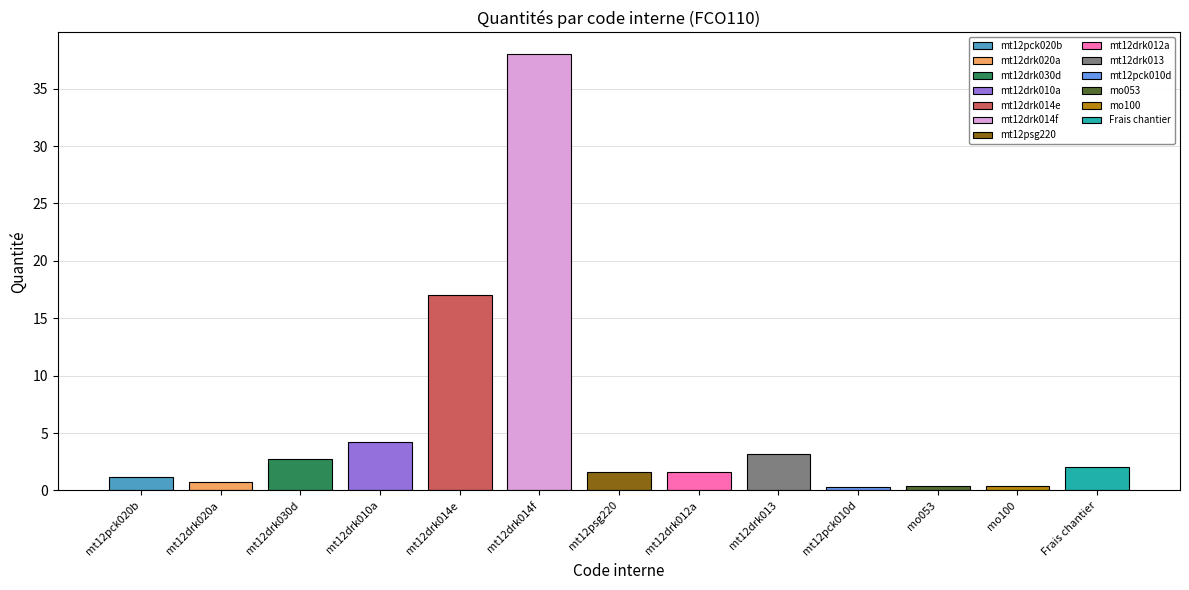

Between mt12drk014e and mt12drk013, which is larger?

mt12drk014e